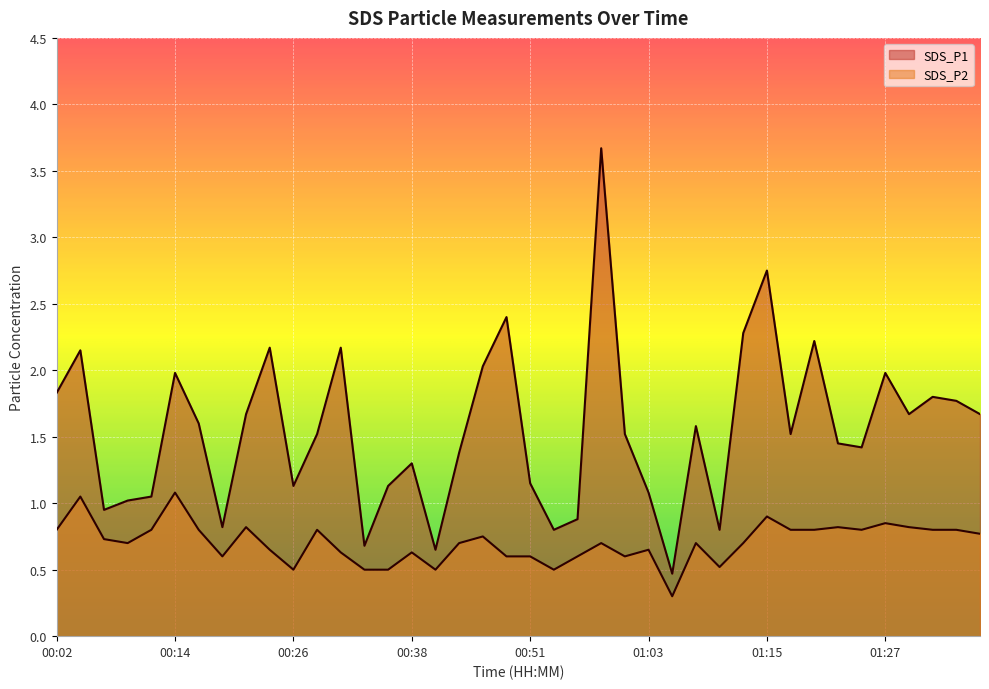

Reading left to right, extract all data points from this chart.

SDS_P1: 00:02=1.8	00:04=2.1	00:07=0.9	00:09=1.0	00:12=1.1	00:14=2.0	00:16=1.6	00:19=0.8	00:21=1.7	00:24=2.2	00:26=1.1	00:29=1.5	00:31=2.2	00:34=0.7	00:36=1.1	00:38=1.3	00:41=0.7	00:43=1.4	00:46=2.0	00:48=2.4	00:51=1.1	00:53=0.8	00:55=0.9	00:58=3.7	01:00=1.5	01:03=1.1	01:05=0.5	01:07=1.6	01:10=0.8	01:12=2.3	01:15=2.8	01:17=1.5	01:20=2.2	01:22=1.4	01:25=1.4	01:27=2.0	01:29=1.7	01:32=1.8	01:34=1.8	01:37=1.7
SDS_P2: 00:02=0.8	00:04=1.1	00:07=0.7	00:09=0.7	00:12=0.8	00:14=1.1	00:16=0.8	00:19=0.6	00:21=0.8	00:24=0.7	00:26=0.5	00:29=0.8	00:31=0.6	00:34=0.5	00:36=0.5	00:38=0.6	00:41=0.5	00:43=0.7	00:46=0.8	00:48=0.6	00:51=0.6	00:53=0.5	00:55=0.6	00:58=0.7	01:00=0.6	01:03=0.7	01:05=0.3	01:07=0.7	01:10=0.5	01:12=0.7	01:15=0.9	01:17=0.8	01:20=0.8	01:22=0.8	01:25=0.8	01:27=0.8	01:29=0.8	01:32=0.8	01:34=0.8	01:37=0.8